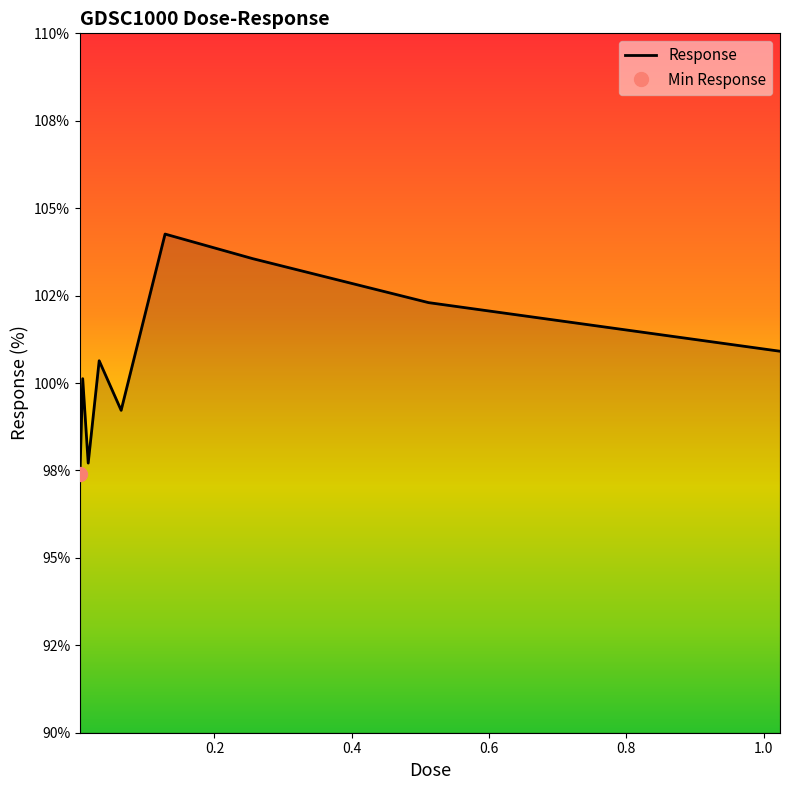

Reading left to right, what are all the values shown in this chart?

97.4	100.1	97.7	100.6	99.2	104.3	103.6	102.3	100.9